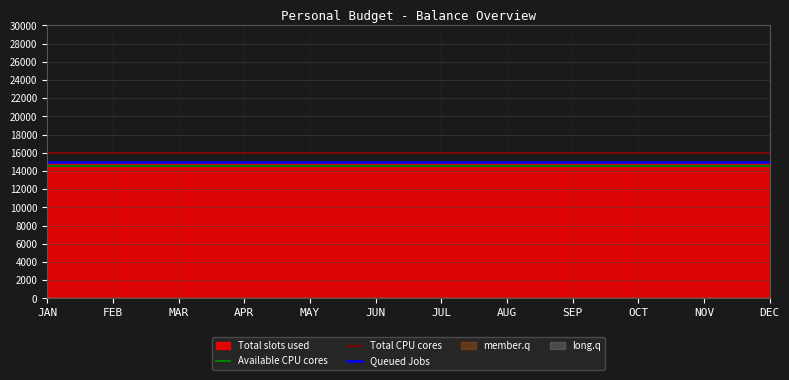

What is the label of the 12th point from the right?

JAN